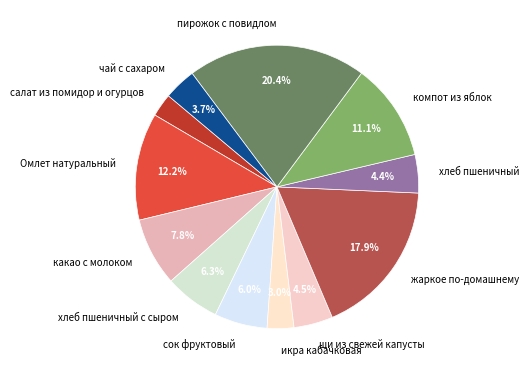

To the nearest percent, what is the average slice percentage?

8%